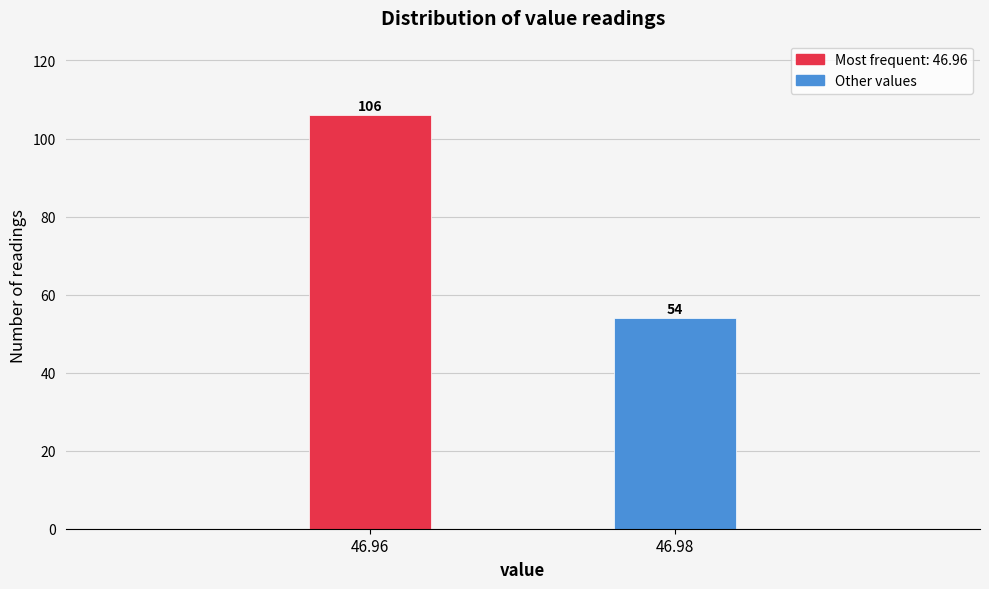

Reading left to right, list all the values displayed in this chart.

106	54